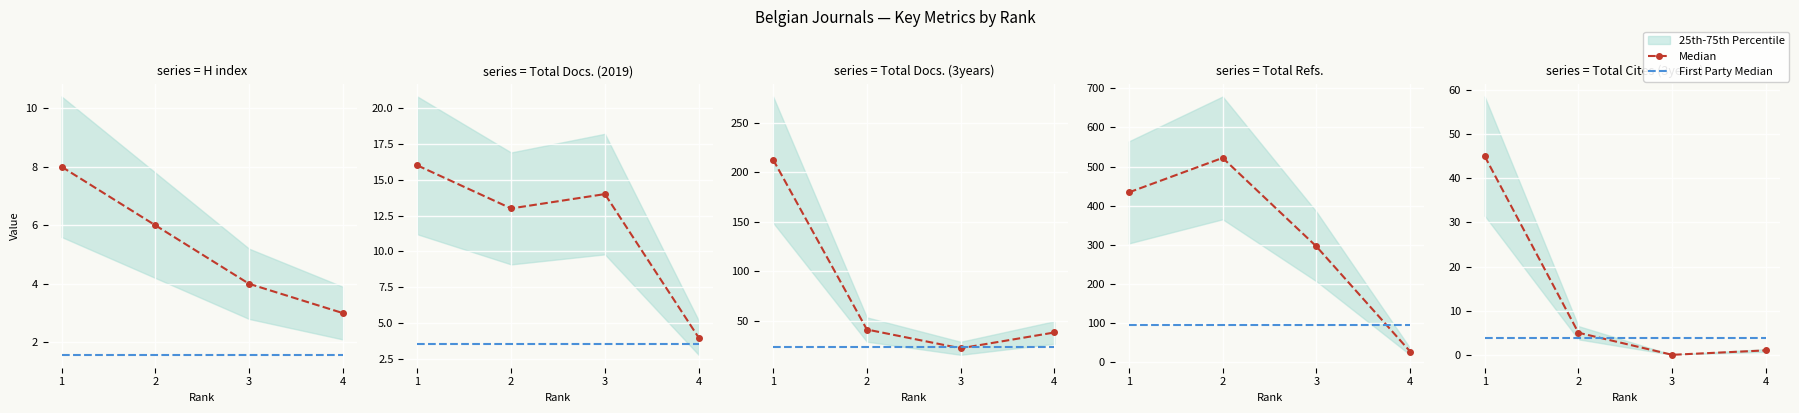

In Median, how many points are lower than both neighbors (excluding endpoints)?

1